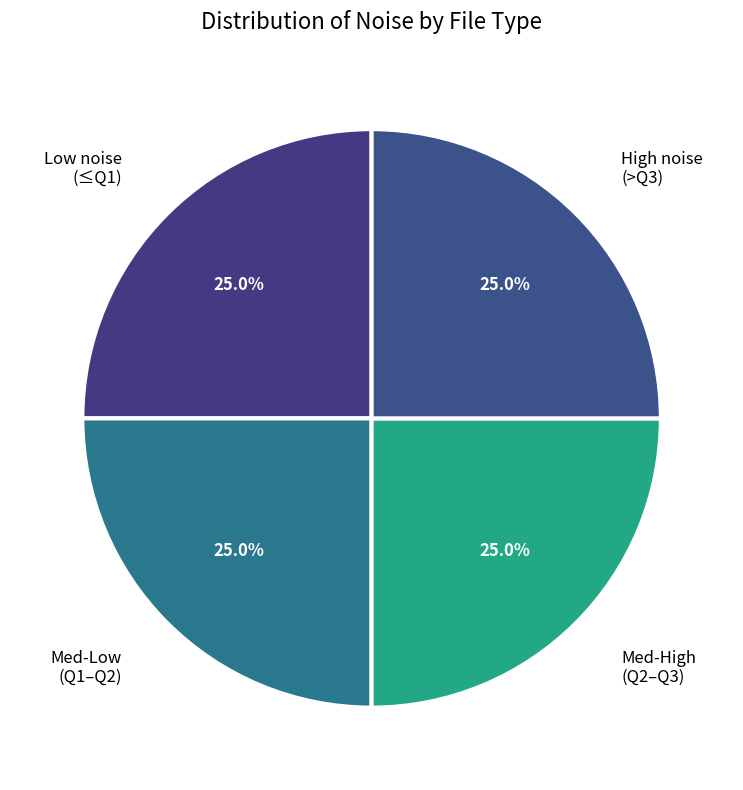

What percentage is NOT represented by Med-Low (Q1–Q2)?

75.0%